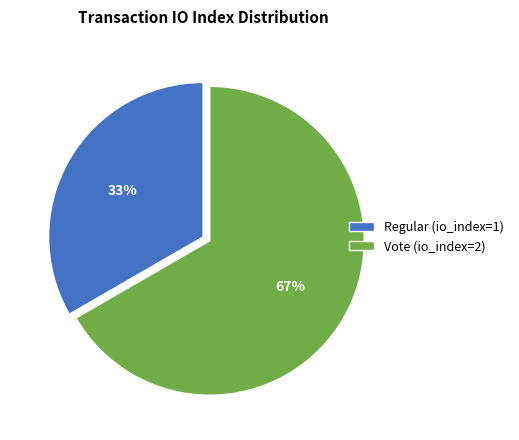

How many segments does this pie chart have?

2